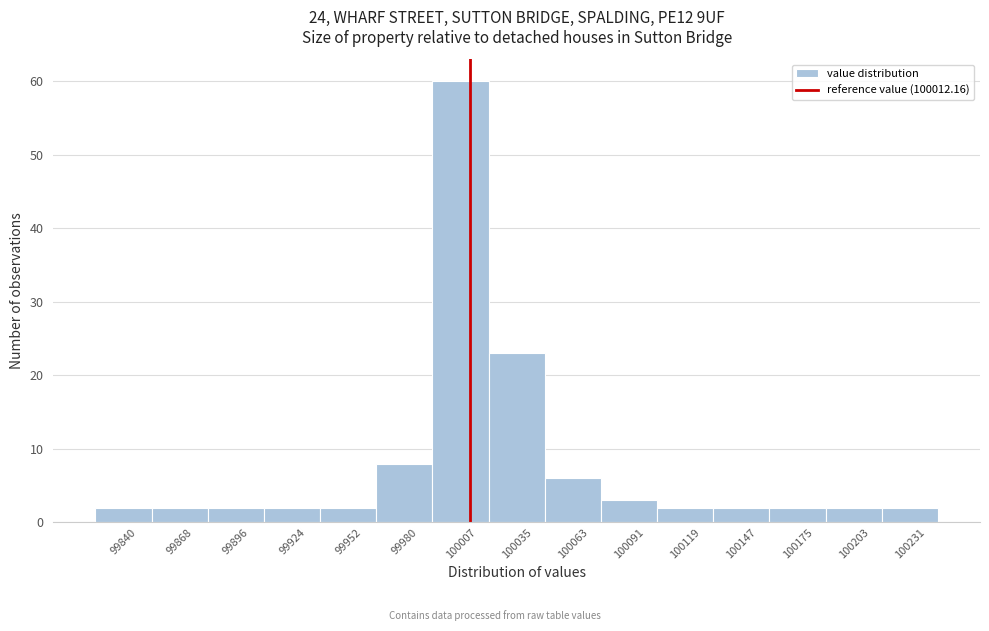

How tall is the bar that spans 99855 to 99880 on the x-axis? Neither the bar edges nor the heights are printed on the chart, so give them approximately, as read against the axes.

2